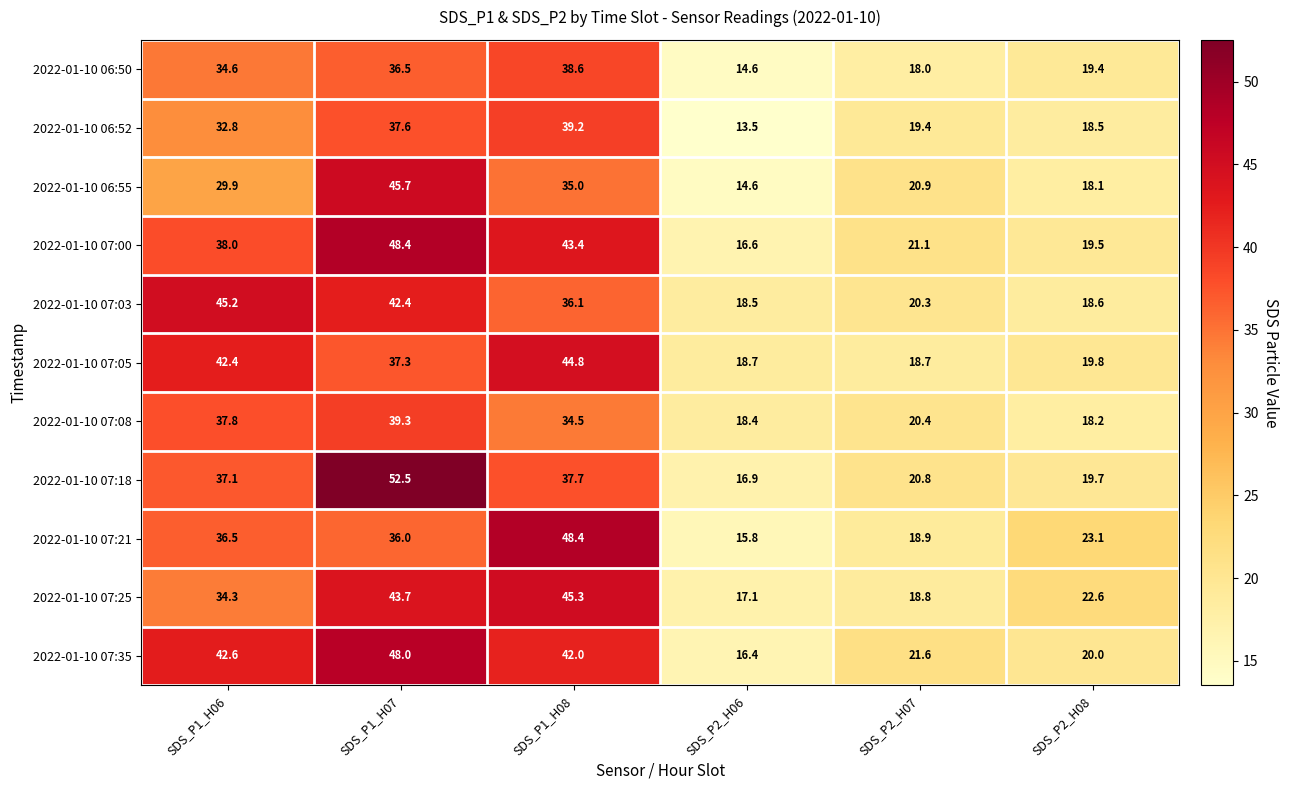

Which series has the largest total across all categories?

2022-01-10 07:35